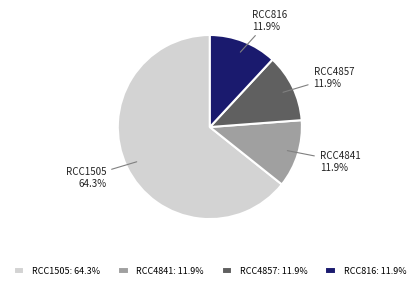

Does RCC4841 account for over 50% of the chart?

No